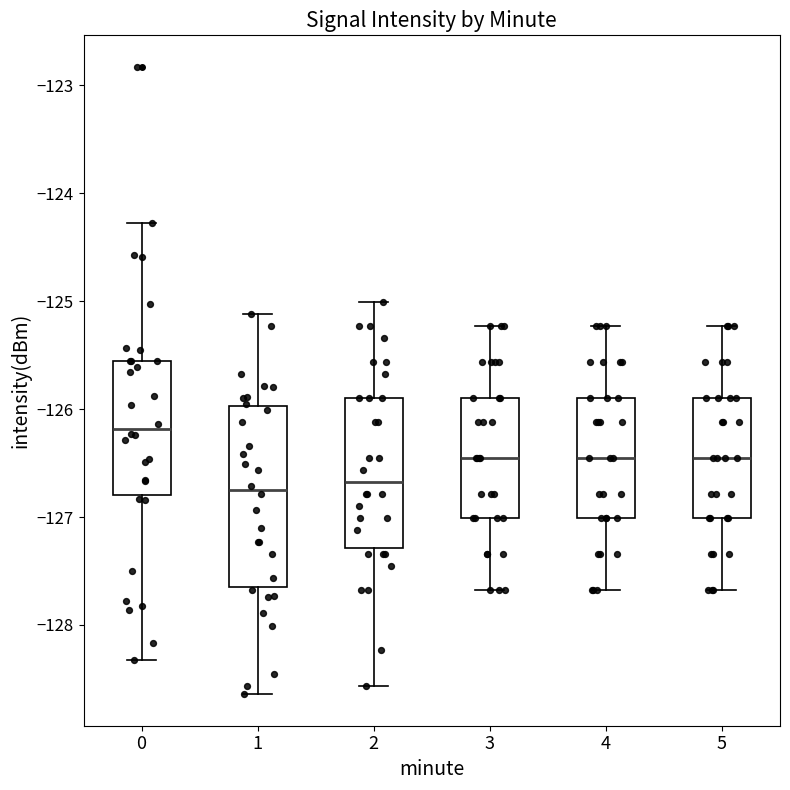

Reading left to right, transcribe this box plot: for each box, give where its median line is, the range the box spans, and where its two whiskers end, as read against the y-axis. The values are not printed on the chart, so give them approximately, as read against the axis.

0: median -126.2, box -126.8 to -125.6, whiskers -128.3 to -124.3
1: median -126.7, box -127.7 to -126.0, whiskers -128.6 to -125.1
2: median -126.7, box -127.3 to -125.9, whiskers -128.6 to -125.0
3: median -126.5, box -127.0 to -125.9, whiskers -127.7 to -125.2
4: median -126.5, box -127.0 to -125.9, whiskers -127.7 to -125.2
5: median -126.5, box -127.0 to -125.9, whiskers -127.7 to -125.2